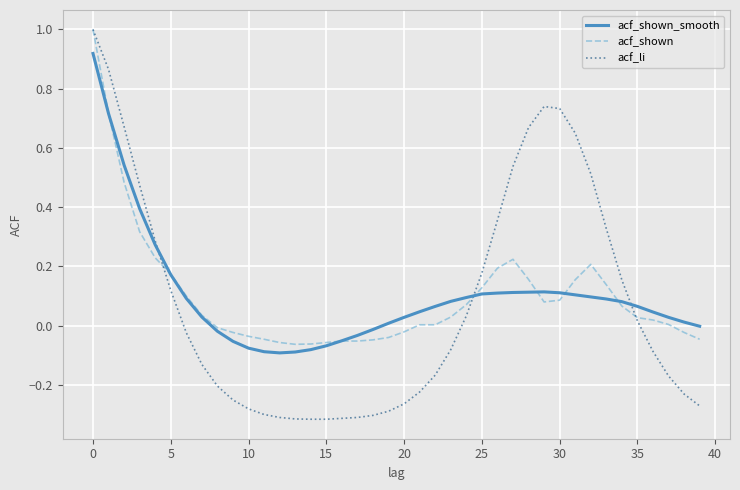

Which series has the widest spread of values?

acf_li